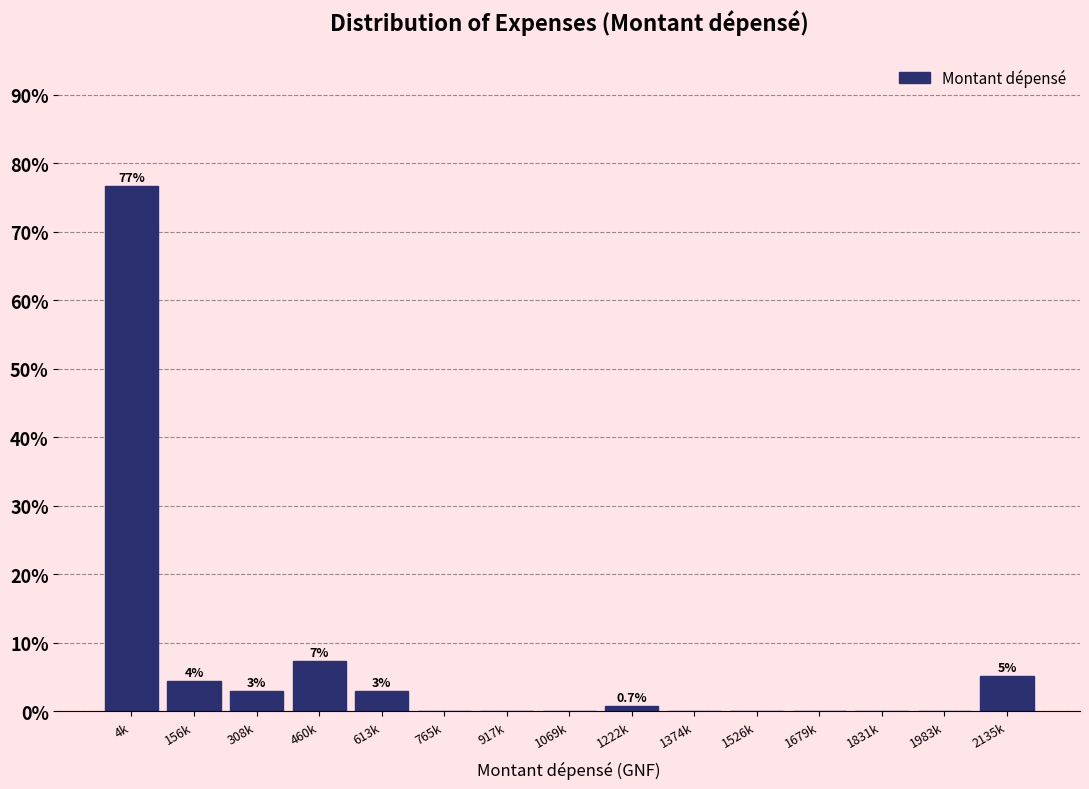

Reading left to right, what are all the values shown in this chart?

4k=76.6	156k=4.4	308k=2.9	460k=7.3	613k=2.9	765k=0.0	917k=0.0	1069k=0.0	1222k=0.7	1374k=0.0	1526k=0.0	1679k=0.0	1831k=0.0	1983k=0.0	2135k=5.1